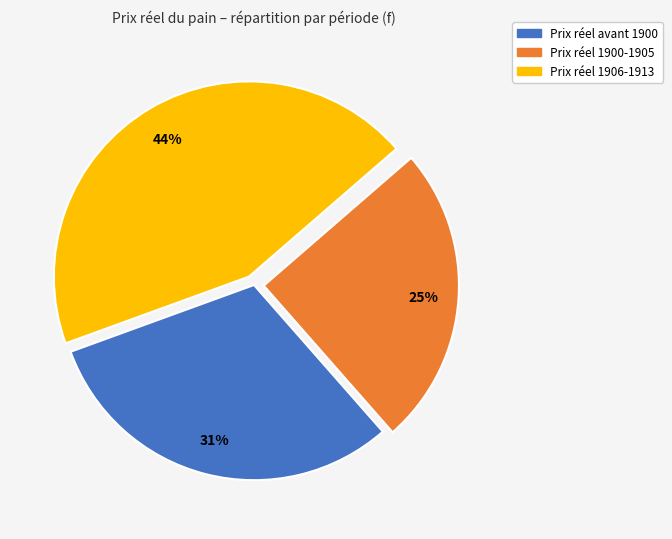

Which slice is the largest?

Prix réel 1906-1913